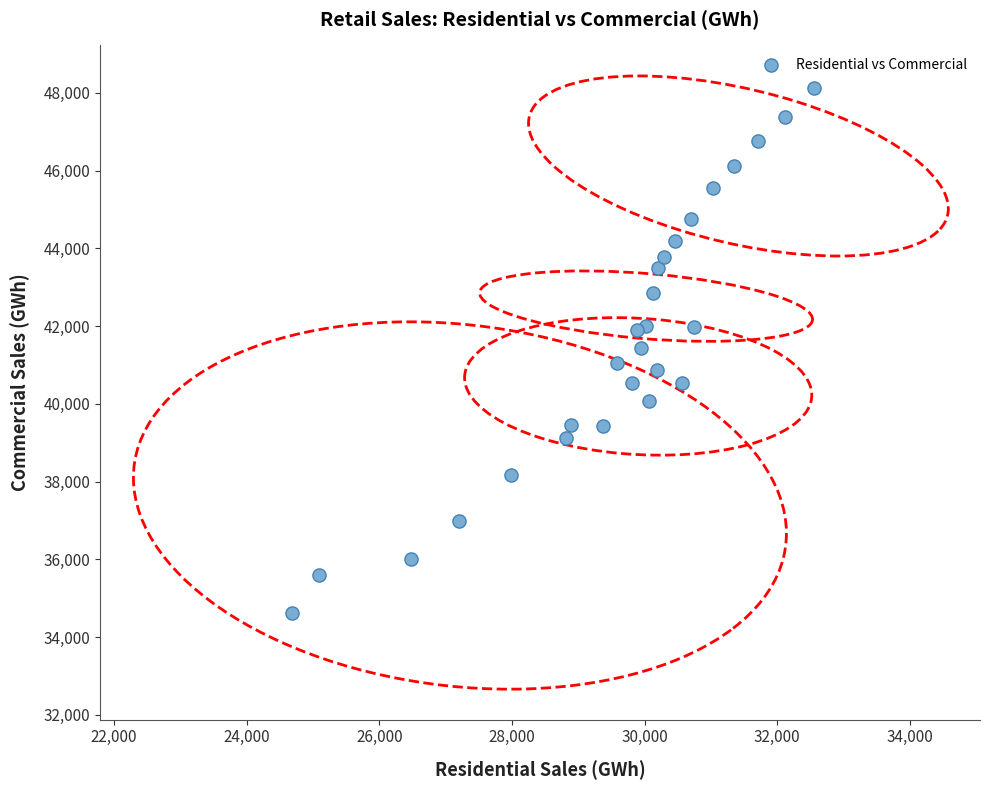

What is the range of Y values (max minus min)?

13506.9